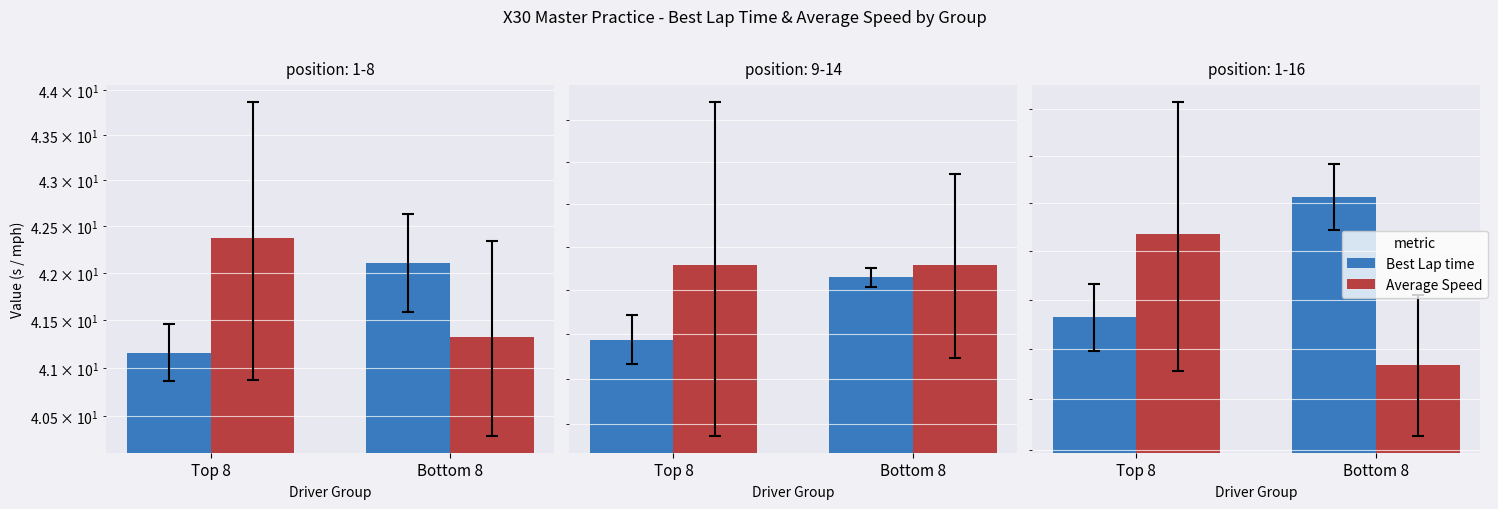

What is the average value of the Average Speed series?

41.5